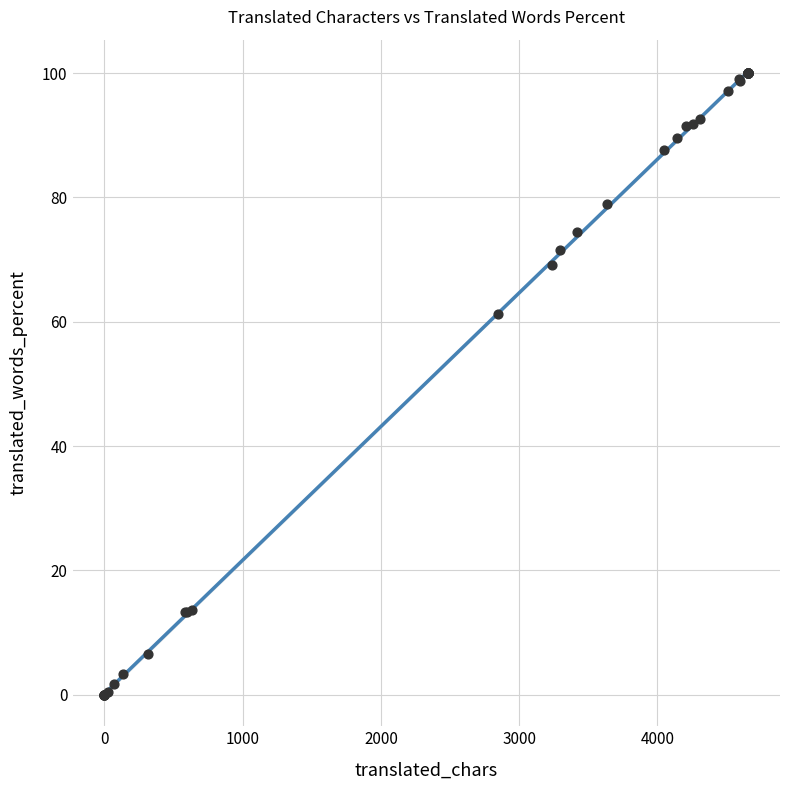

What Y value in the scatter plot is closest to 50?

61.3